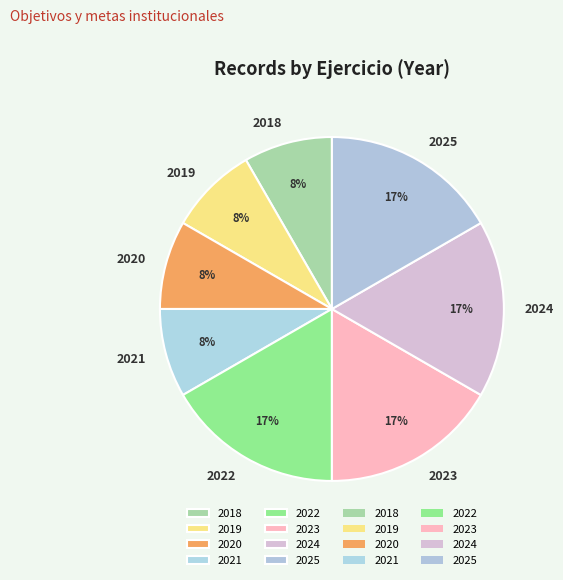

How many slices are in this pie chart?

8